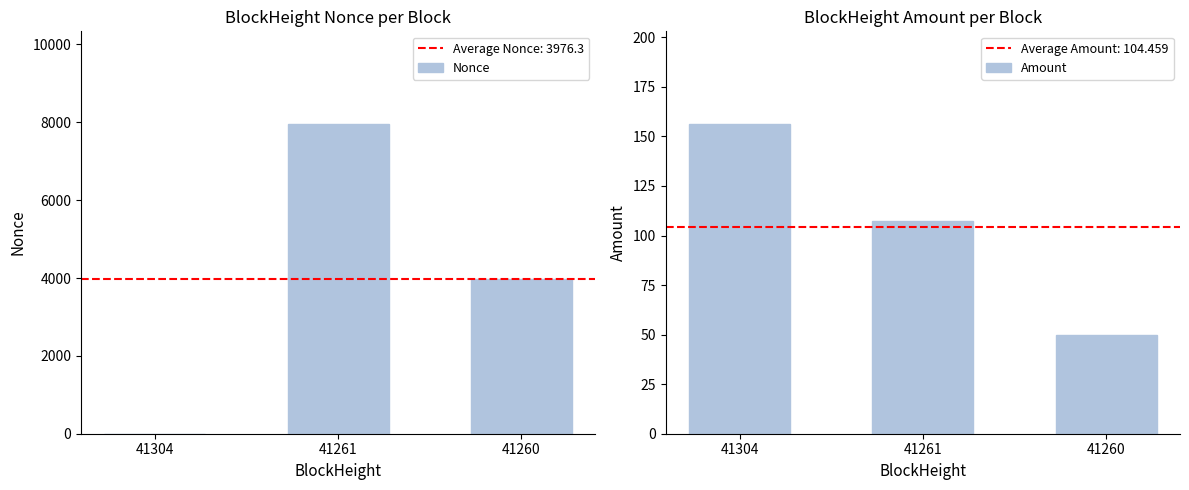

Rank the categories by Amount value from highest to lowest.

41304, 41261, 41260